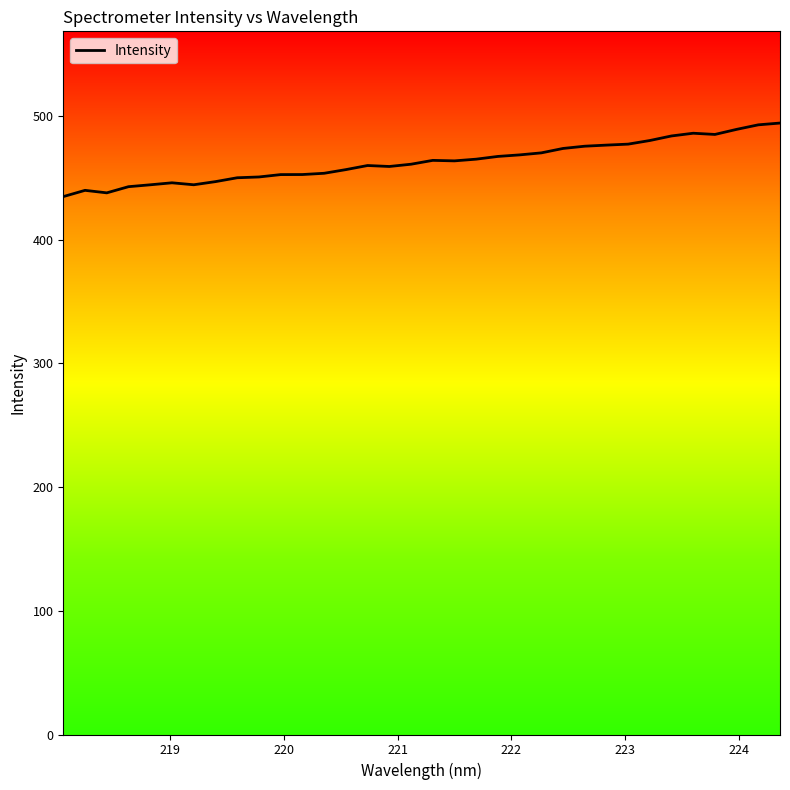

What is the difference between the second highest and minimum values?

58.0